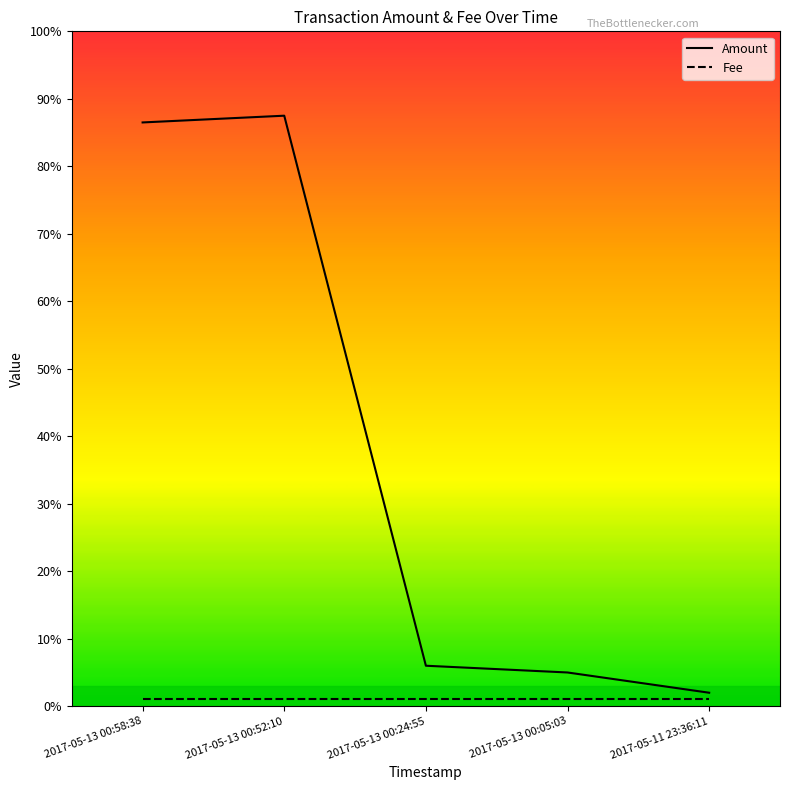

Reading right to left, what are all the values shown in this chart?

Amount: 2017-05-11 23:36:11=2.0	2017-05-13 00:05:03=5.0	2017-05-13 00:24:55=6.0	2017-05-13 00:52:10=87.5	2017-05-13 00:58:38=86.5
Fee: 2017-05-11 23:36:11=1.0	2017-05-13 00:05:03=1.0	2017-05-13 00:24:55=1.0	2017-05-13 00:52:10=1.0	2017-05-13 00:58:38=1.0